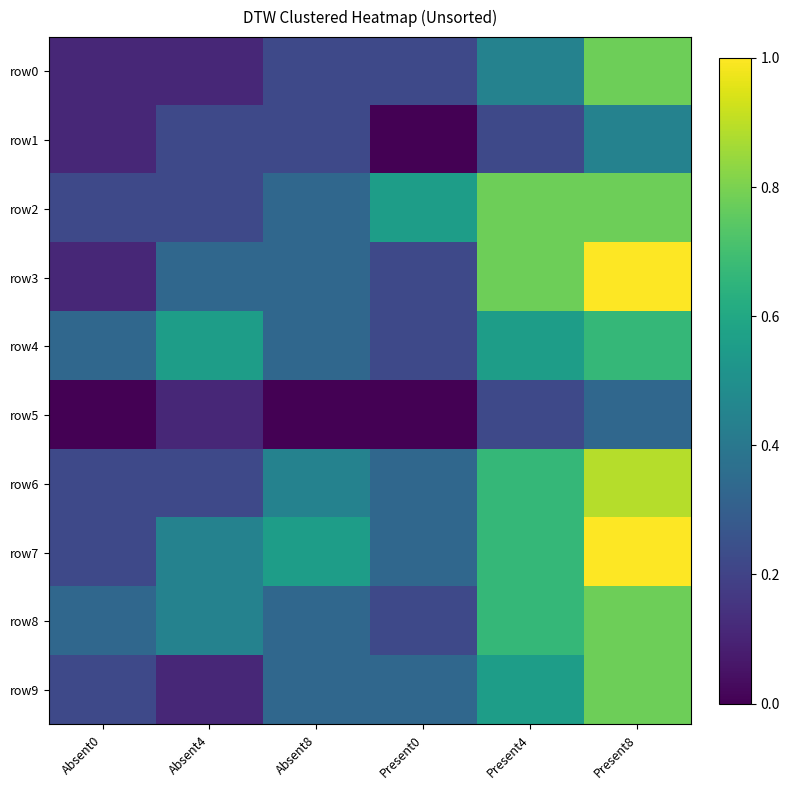

At Absent8, list the series in order from largest to smallest.

row7, row6, row2, row3, row4, row8, row9, row0, row1, row5